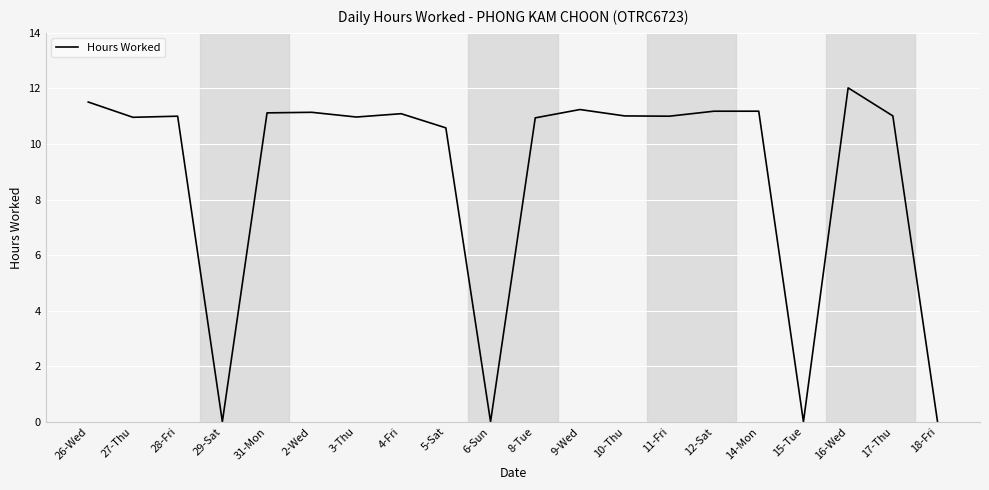

Does the chart display data point markers on the line(s)?

No